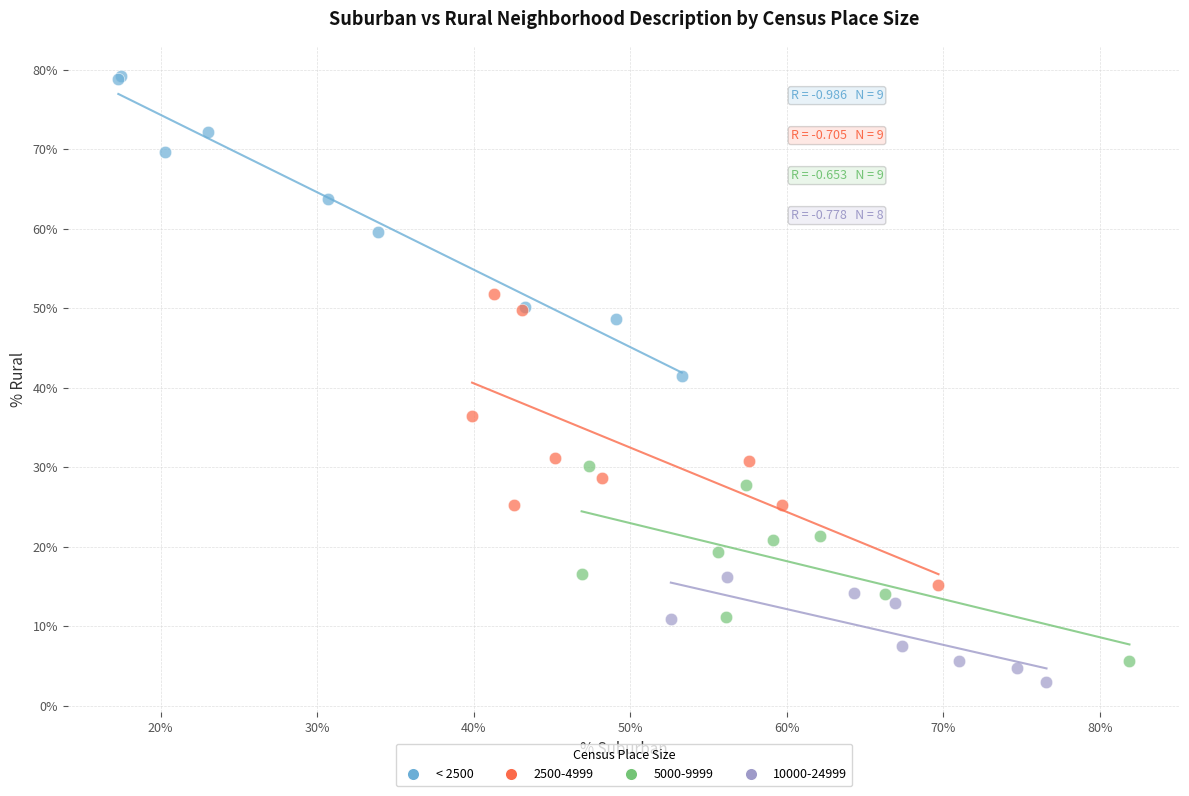

Which series contains the highest Y value?

< 2500